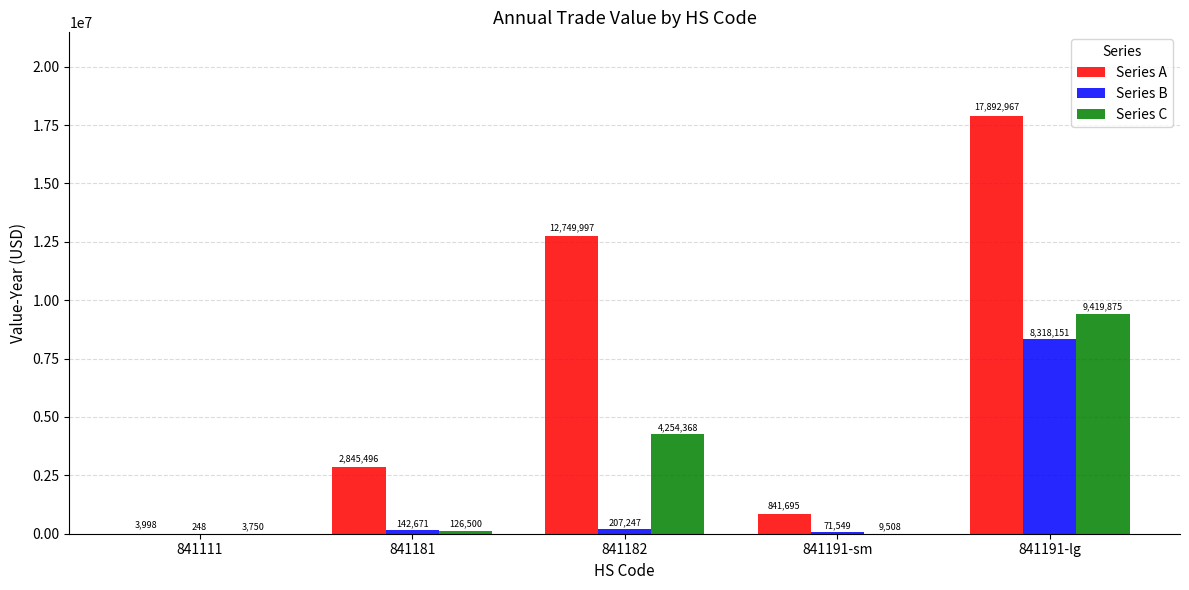

Is it true that Series A equals 1577211 at 841181?

False